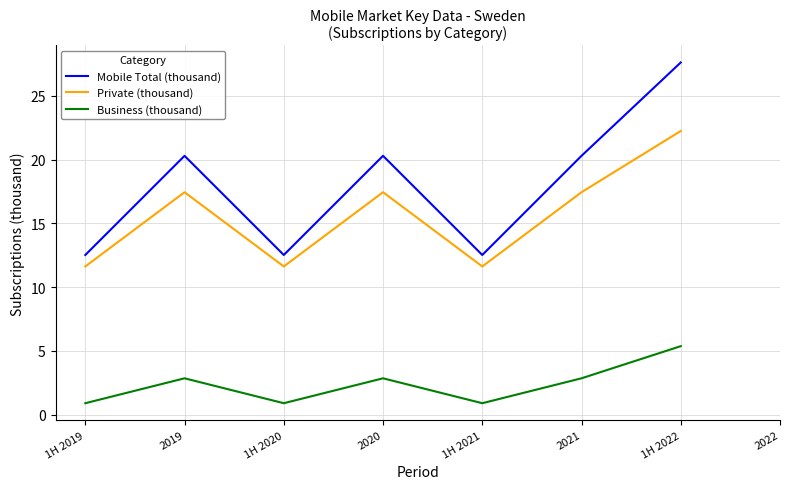

How many lines are shown in the chart?

3